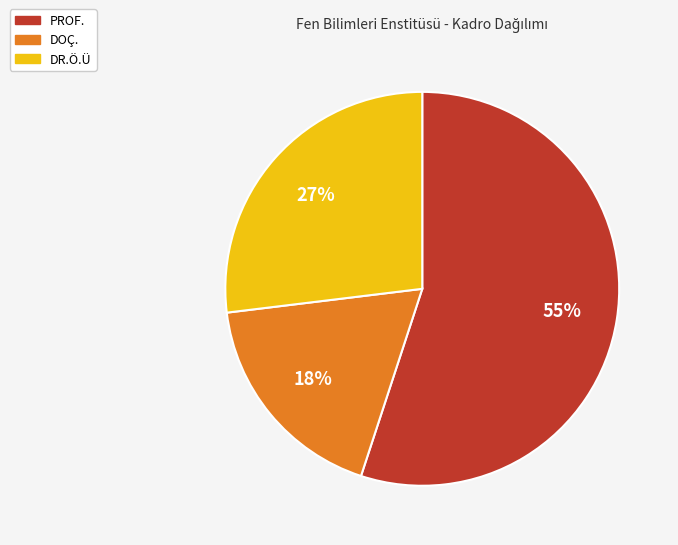

Count the number of slices in the pie.

3